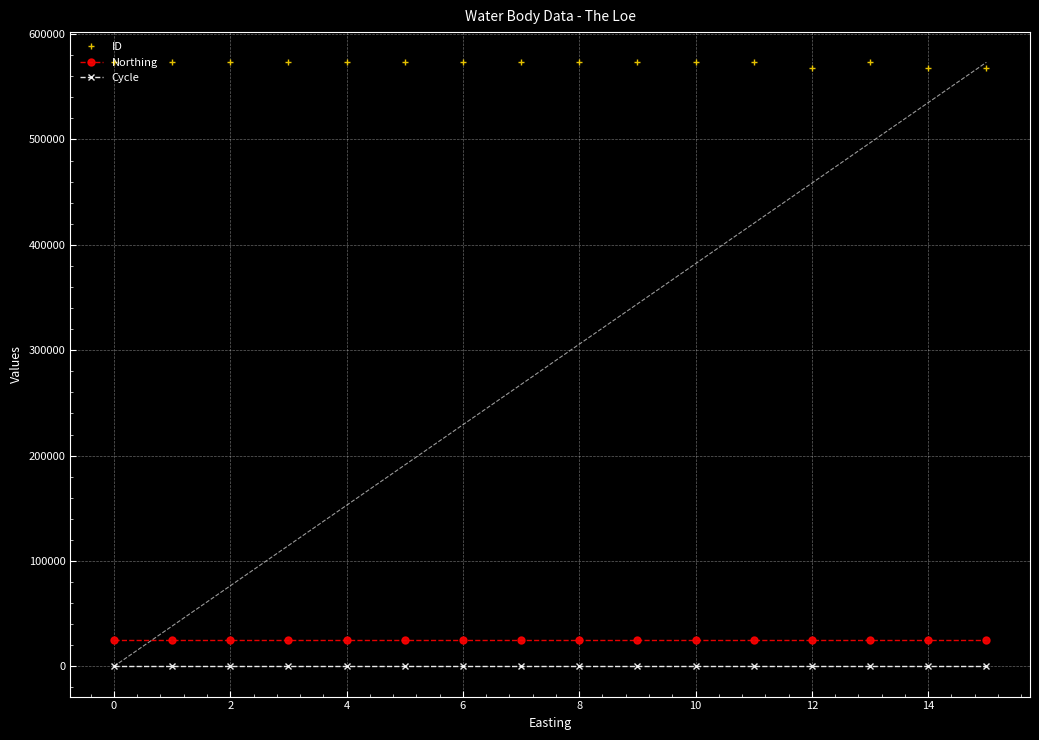

What is the sum of all Northing values?

402736